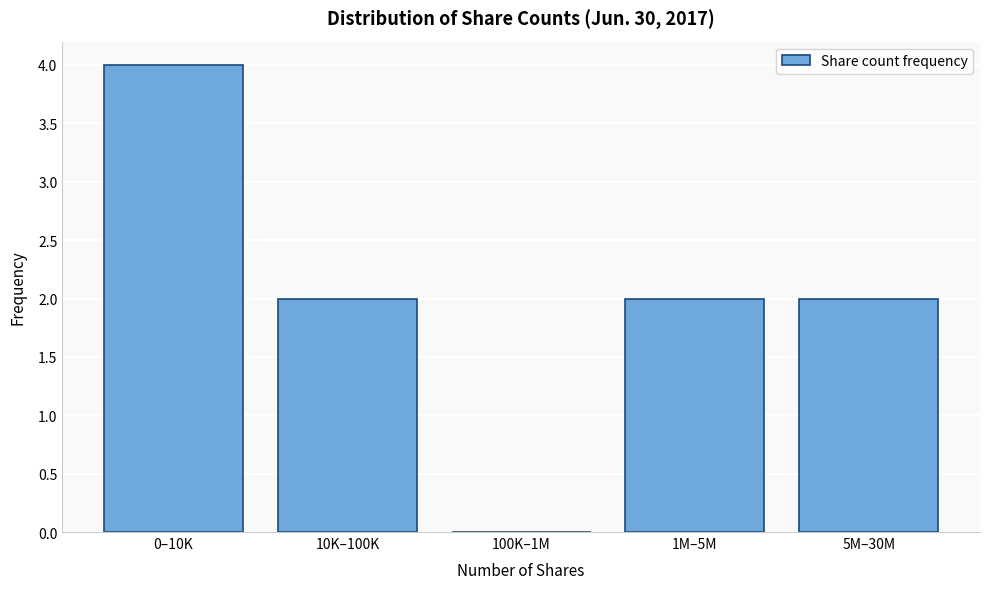

Reading right to left, extract all data points from this chart.

5M–30M=2	1M–5M=2	100K–1M=0	10K–100K=2	0–10K=4